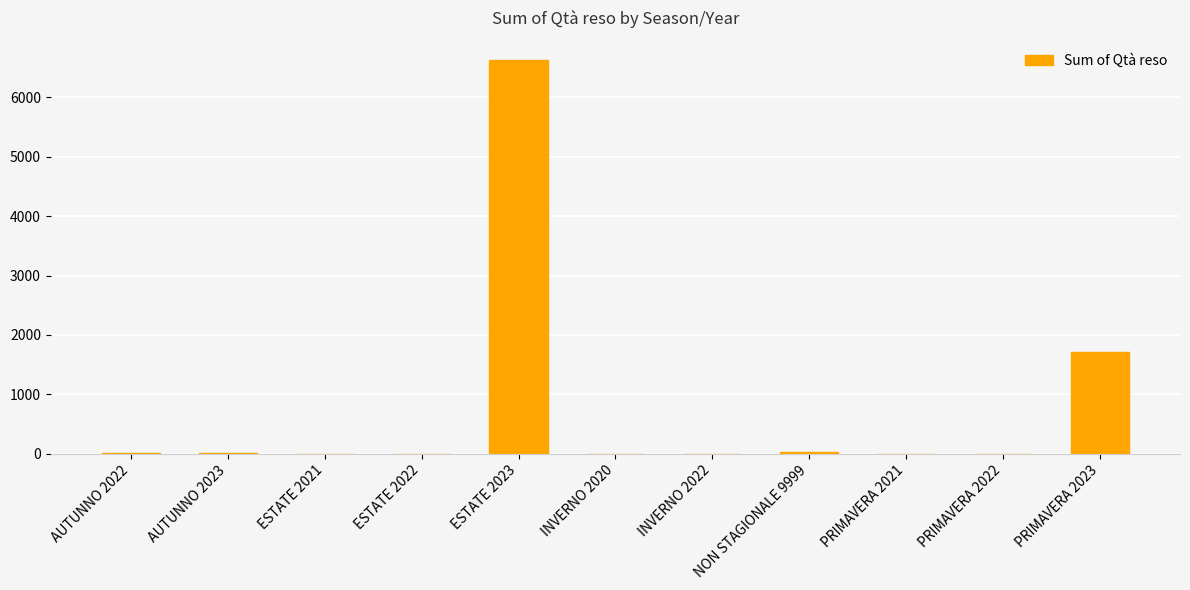

What is the maximum value shown in the chart?

6622